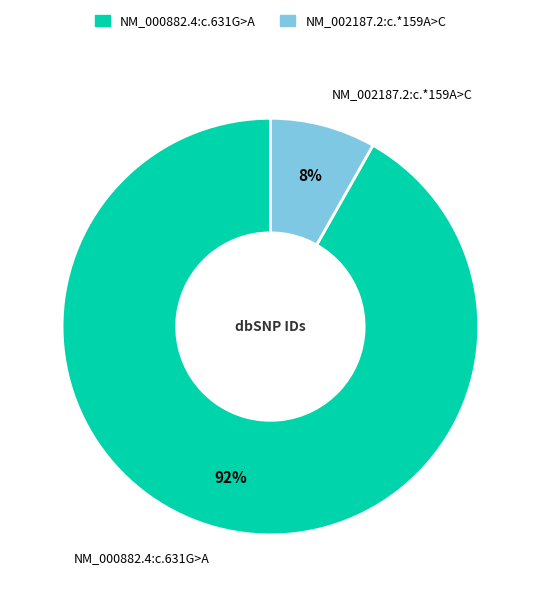

Combined, do NM_002187.2:c.*159A>C and NM_000882.4:c.631G>A account for over 50%?

Yes